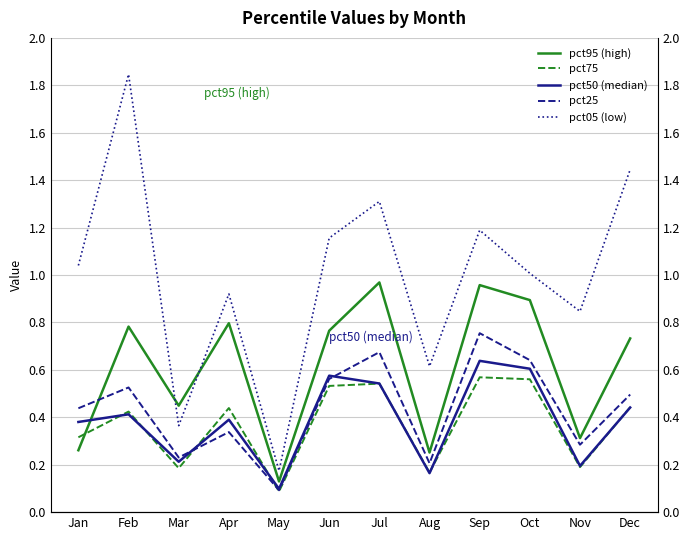

Which series has the largest total across all categories?

pct05 (low)